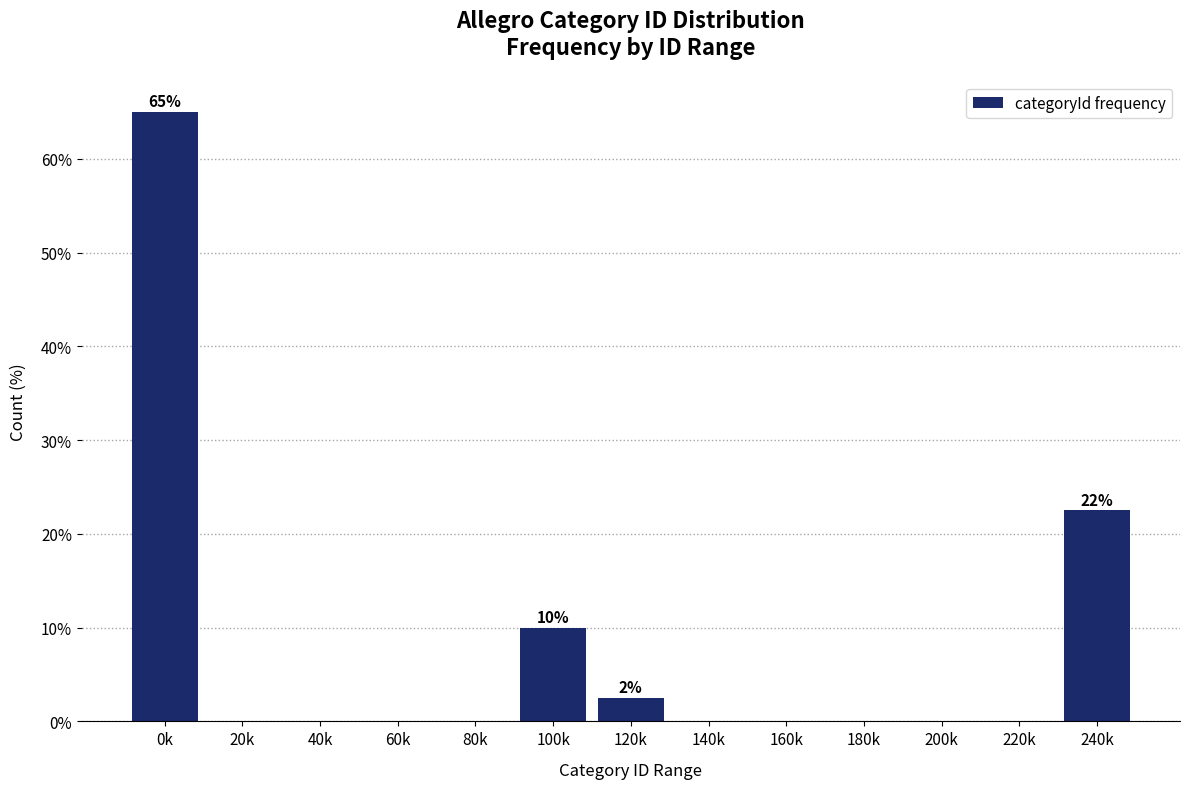

Reading right to left, transcribe all the data shown in this chart.

240k=22.5	220k=0.0	200k=0.0	180k=0.0	160k=0.0	140k=0.0	120k=2.5	100k=10.0	80k=0.0	60k=0.0	40k=0.0	20k=0.0	0k=65.0